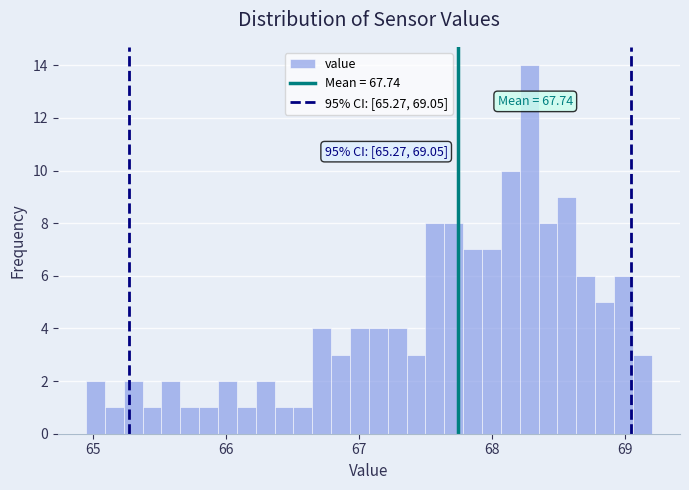

Around what value on the x-axis is the tallest bar? Give the approximate position of its centre, as read against the axis.

68.3